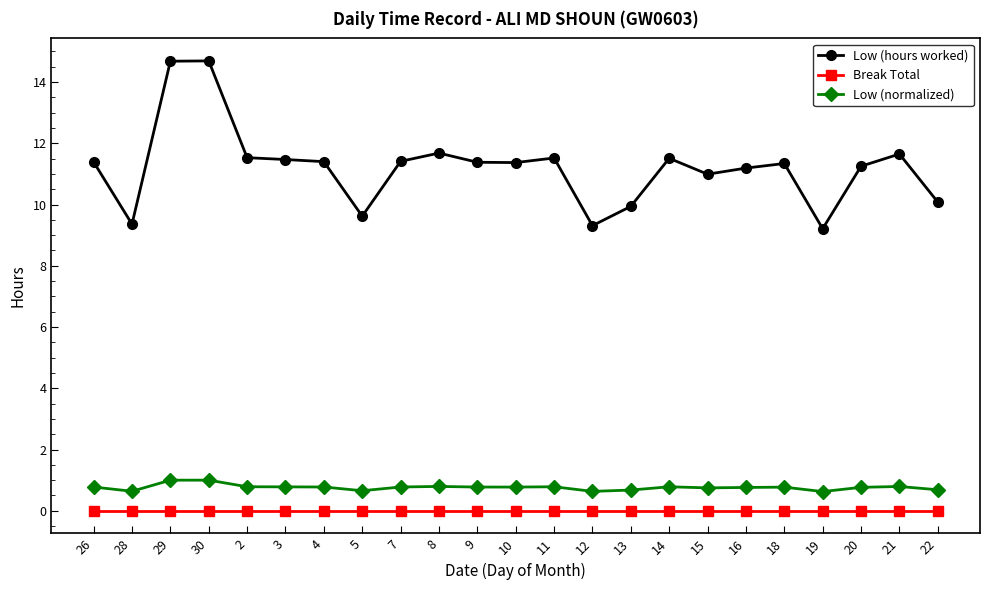

At 13, list the series in order from largest to smallest.

Low (hours worked), Low (normalized), Break Total